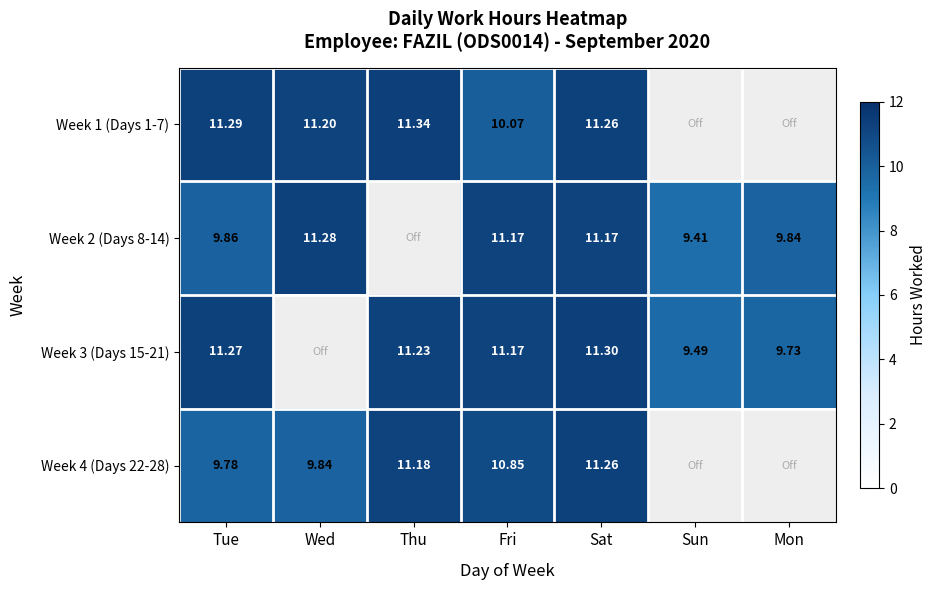

How many values in the Week 3 (Days 15-21) series are below 11?

3